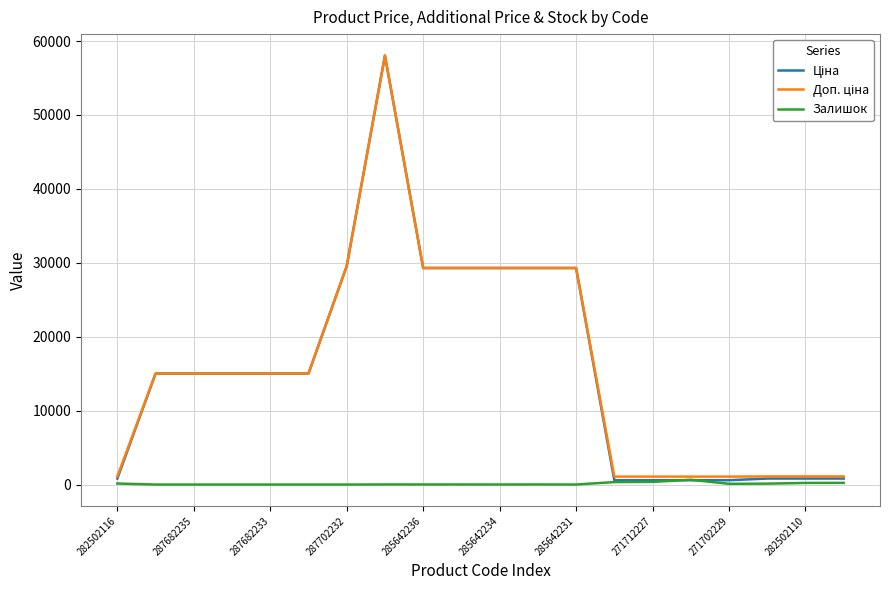

What is the greatest value displayed?

58037.0